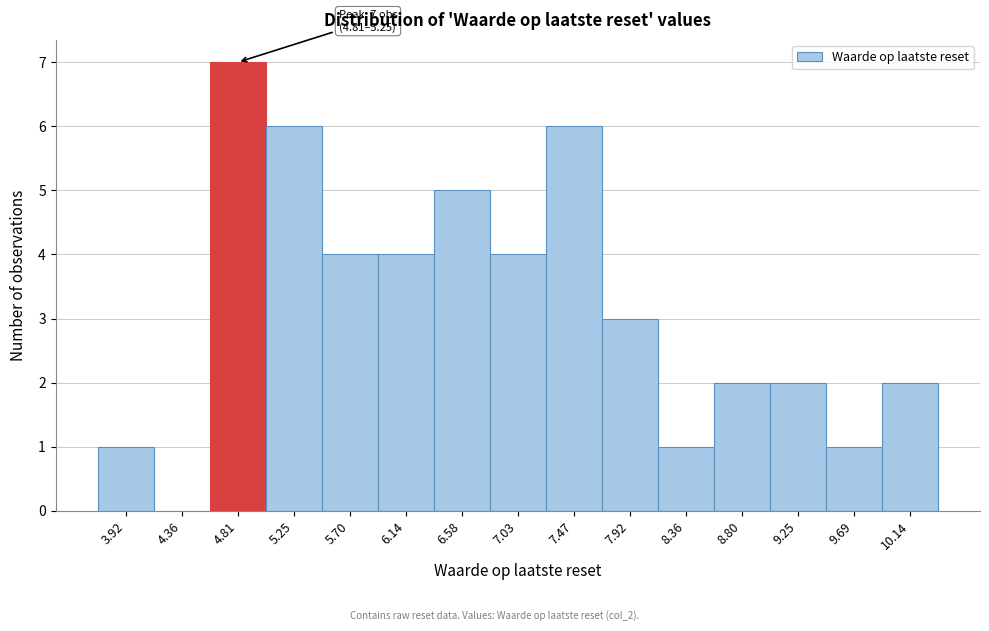

Reading right to left, what are all the values shown in this chart?

10.14=2	9.69=1	9.25=2	8.80=2	8.36=1	7.92=3	7.47=6	7.03=4	6.58=5	6.14=4	5.70=4	5.25=6	4.81=7	4.36=0	3.92=1